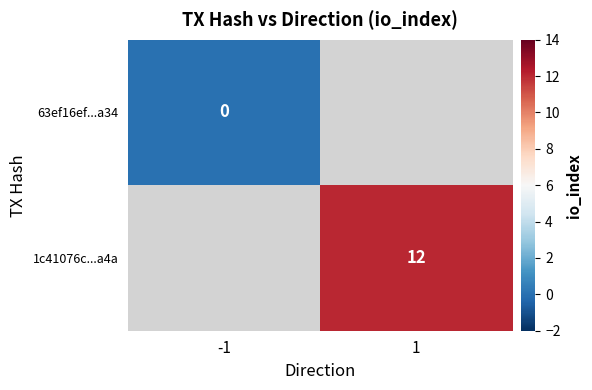

Which label corresponds to the largest value in the chart?

1